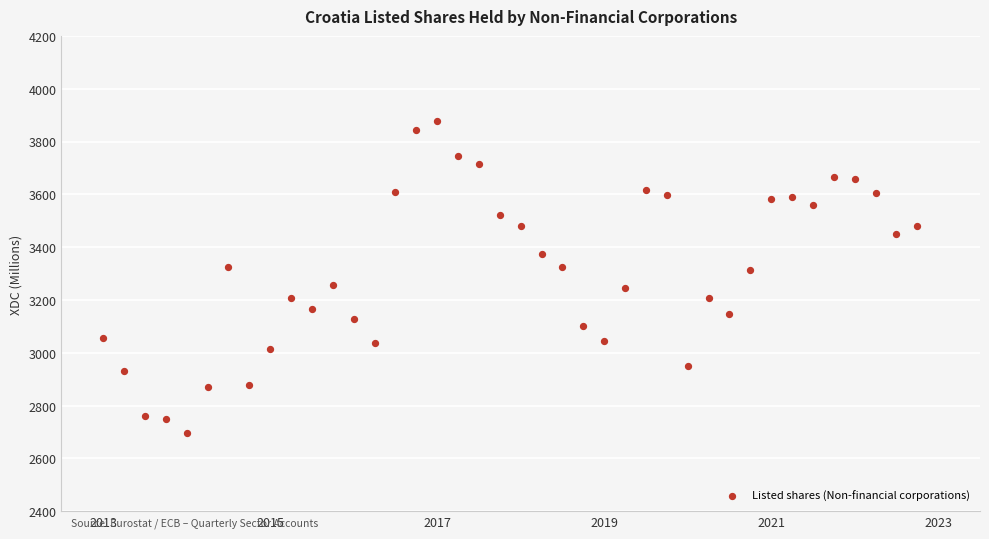

What is the range of Y values (max minus min)?

1183.5